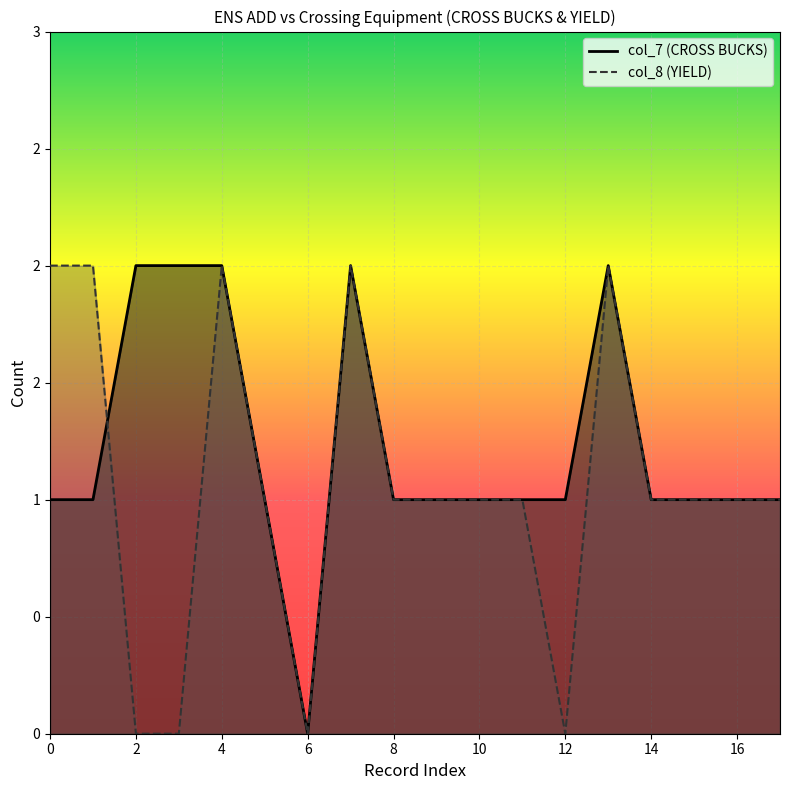

What value does the col_7 (CROSS BUCKS) series have at 13?

2